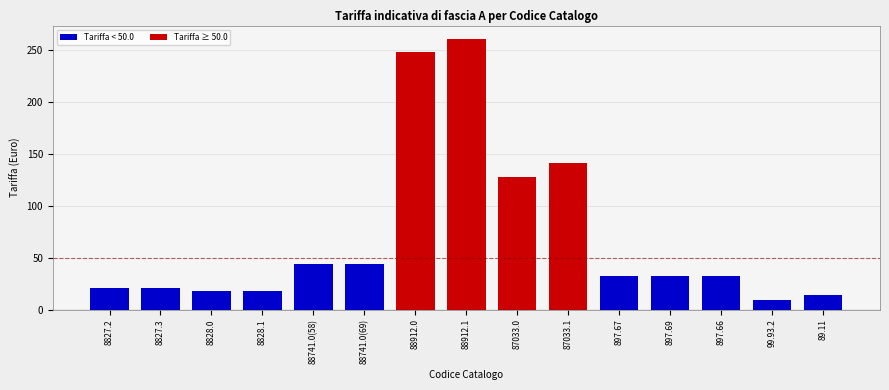

What is the change in value from 8827.2 to 8828.1?

-3.4